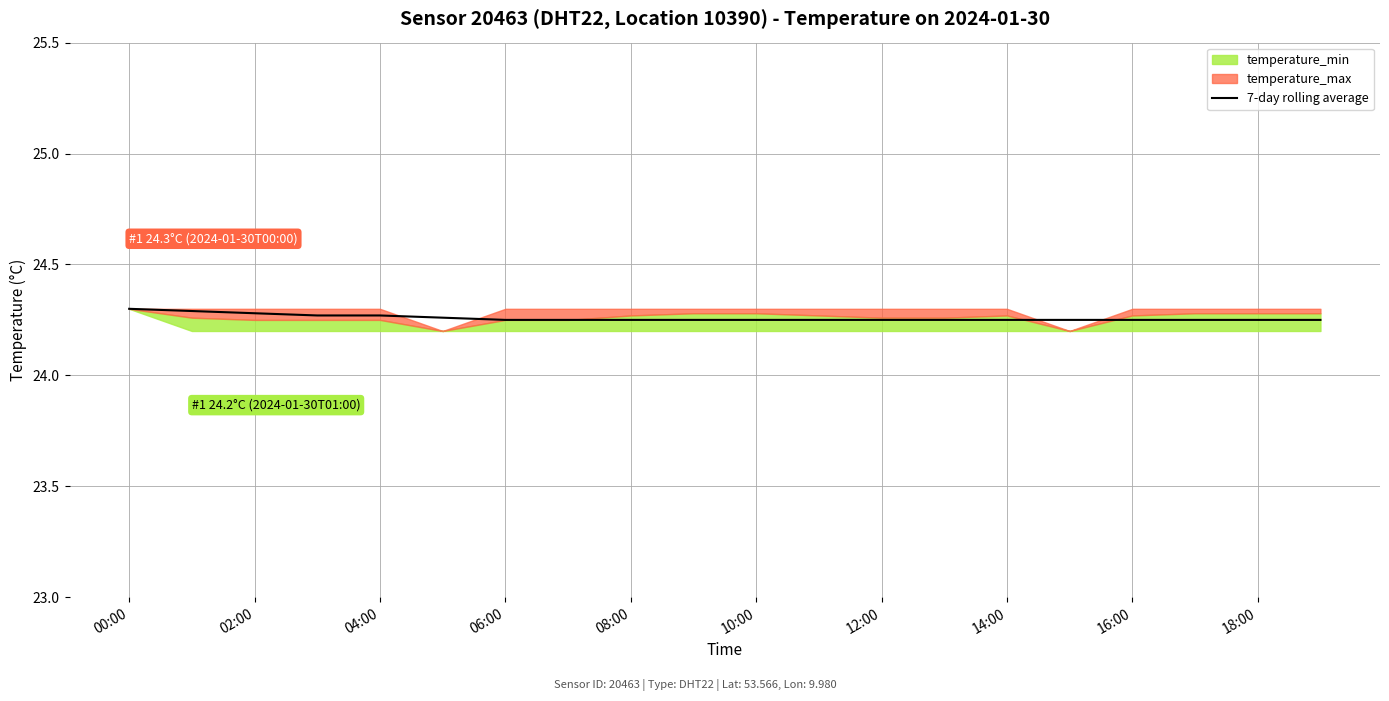

What is the difference between the maximum and minimum values?

0.1